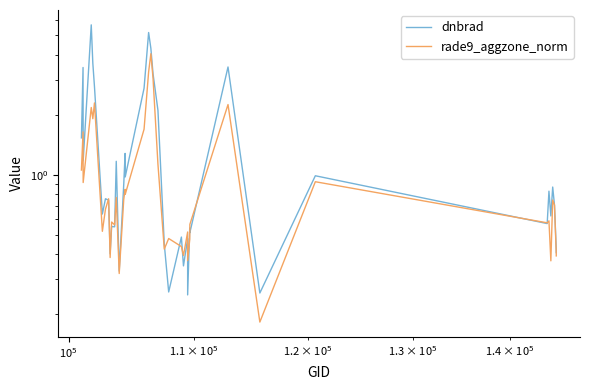

Reading left to right, extract all data points from this chart.

dnbrad: 1.5	3.5	1.2	5.7	3.6	2.8	0.6	0.8	0.7	0.4	0.6	0.5	1.2	0.3	0.9	1.3	1.0	2.7	5.2	4.3	3.2	2.1	0.4	0.3	0.5	0.4	0.5	0.3	0.5	0.5	3.5	0.3	1.0	0.6	0.8	0.6	0.9	0.7	0.4	0.4
rade9_aggzone_norm: 1.1	1.6	0.9	2.2	1.9	2.3	0.5	0.7	0.8	0.4	0.6	0.6	0.8	0.3	0.8	0.8	0.8	1.7	3.3	4.0	3.1	1.1	0.4	0.5	0.4	0.4	0.5	0.4	0.5	0.6	2.3	0.2	0.9	0.6	0.6	0.4	0.7	0.7	0.4	0.4